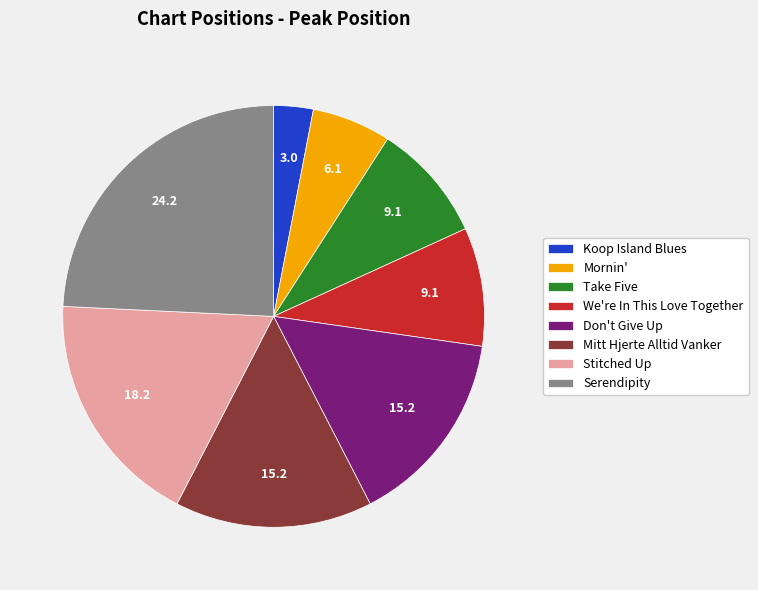

Approximately how many times larger is the value at Don't Give Up compared to Mitt Hjerte Alltid Vanker?

1.0